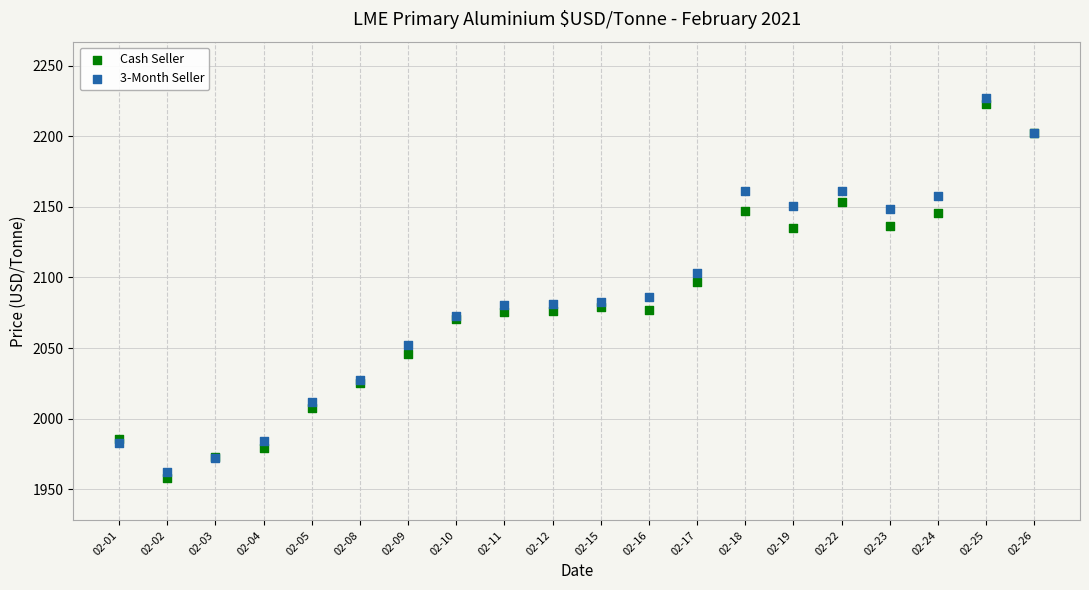

What are all the series names shown in the legend?

Cash Seller, 3-Month Seller